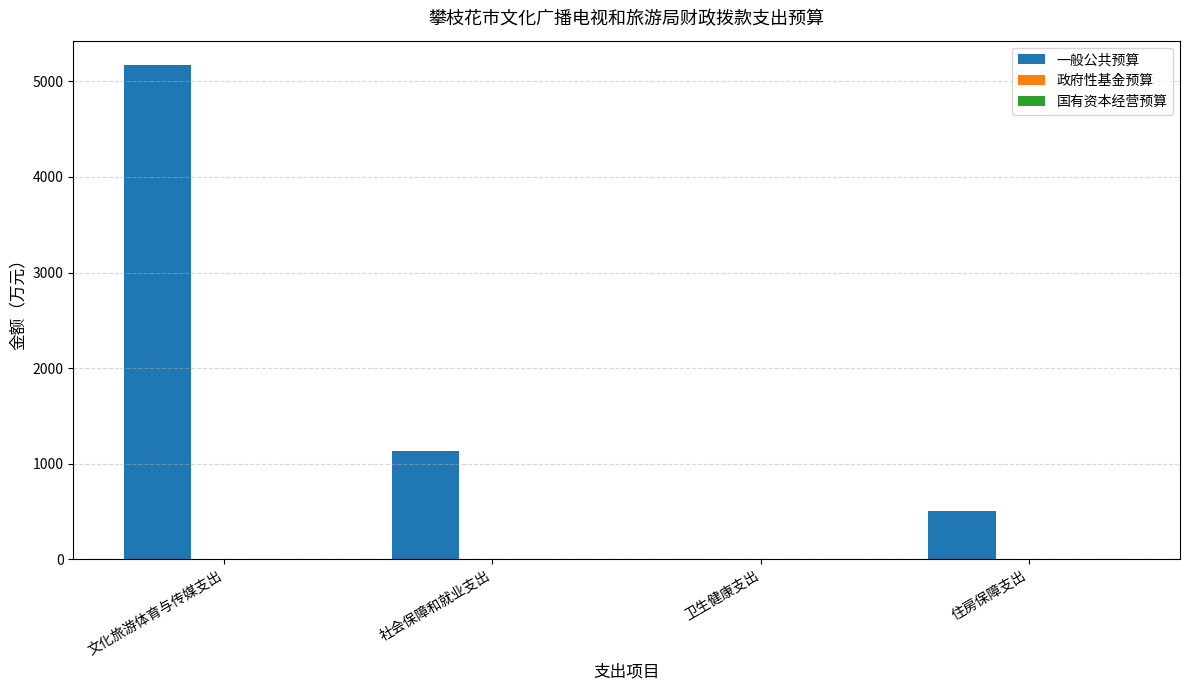

Are the bars grouped side by side (vs. stacked)?

No